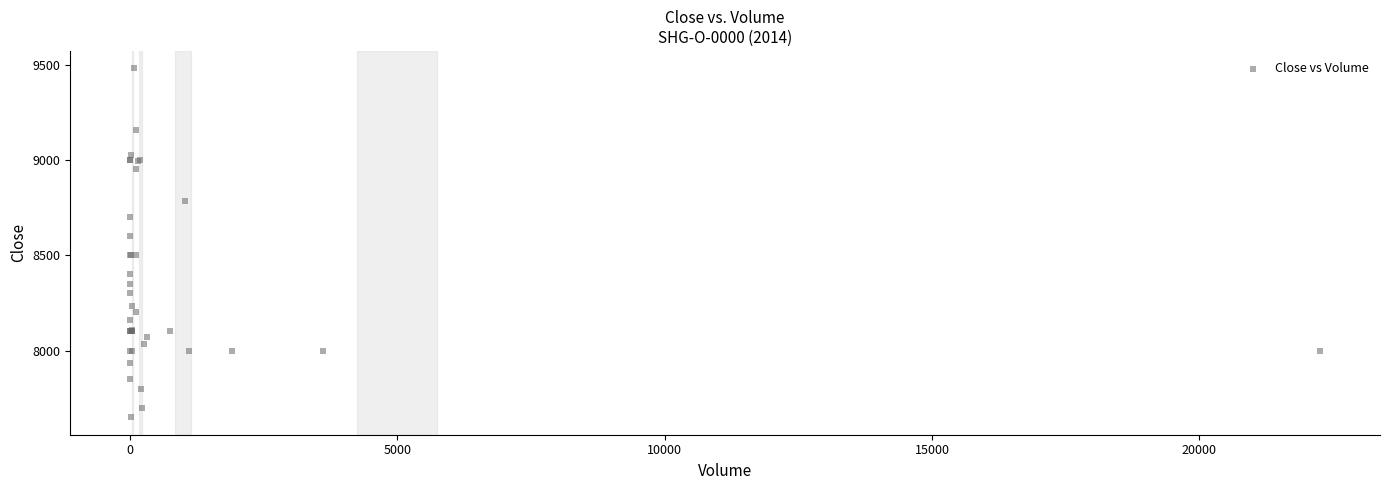

What Y value in the scatter plot is closest to 8565?

8600